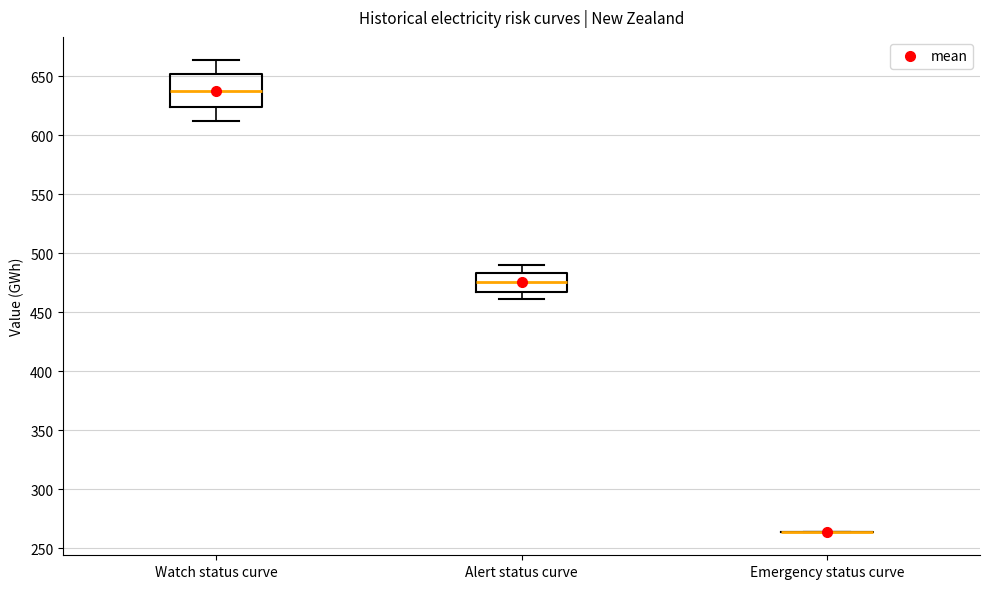

Reading left to right, transcribe this box plot: for each box, give where its median line is, the range the box spans, and where its two whiskers end, as read against the y-axis. The values are not printed on the chart, so give them approximately, as read against the axis.

Watch status curve: median 640, box 625 to 650, whiskers 615 to 665
Alert status curve: median 475, box 470 to 485, whiskers 460 to 490
Emergency status curve: box collapsed to a line at 265, whiskers 265 to 265